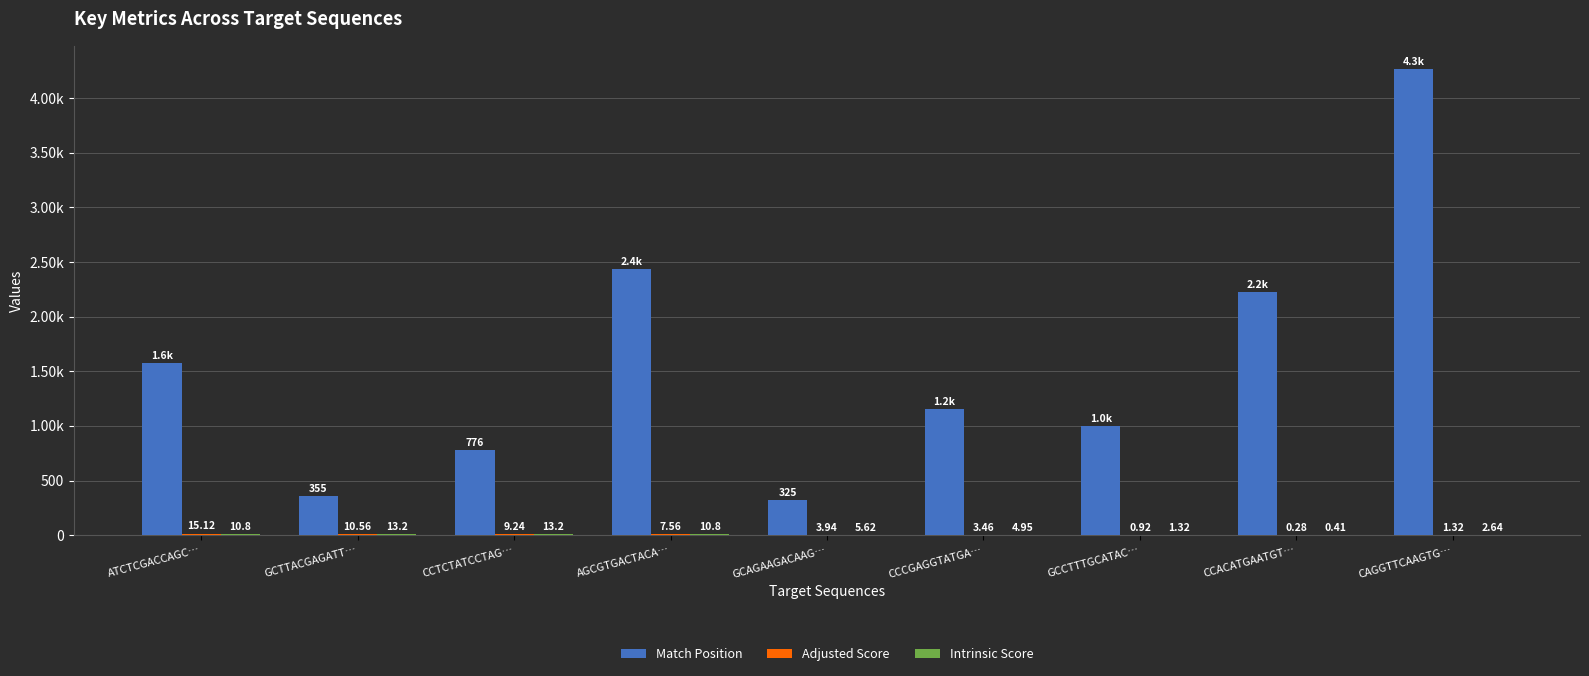

Which series has the largest total across all categories?

Match Position